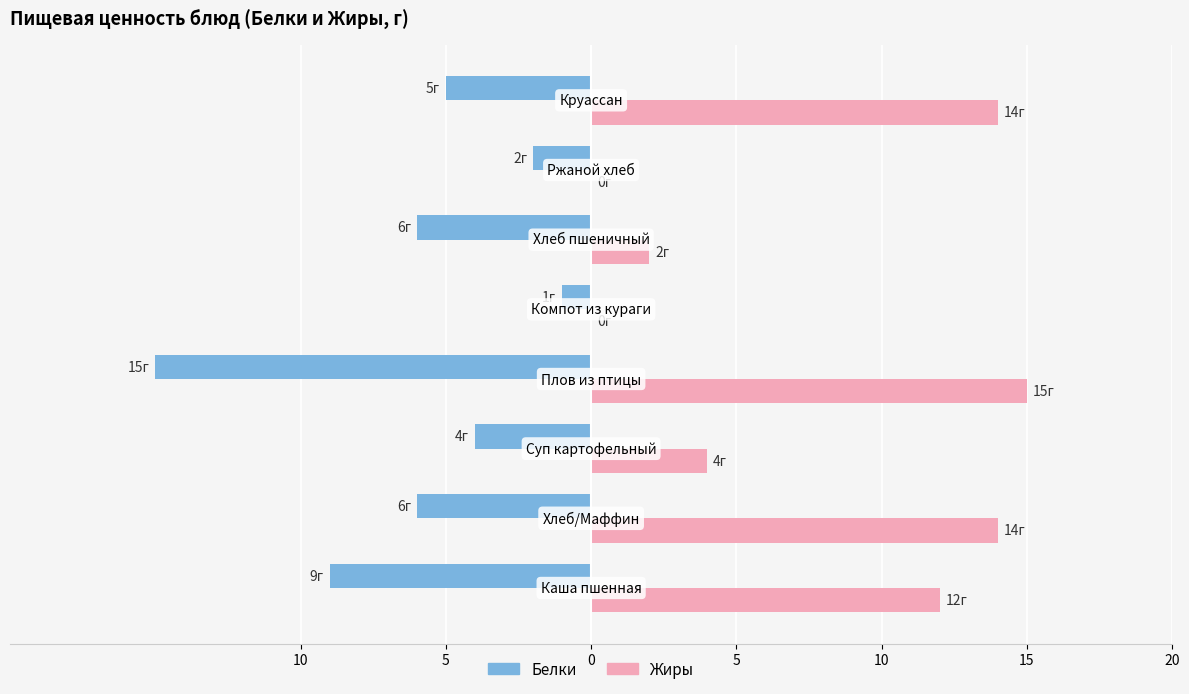

What is the label of the 7th bar from the right?

5